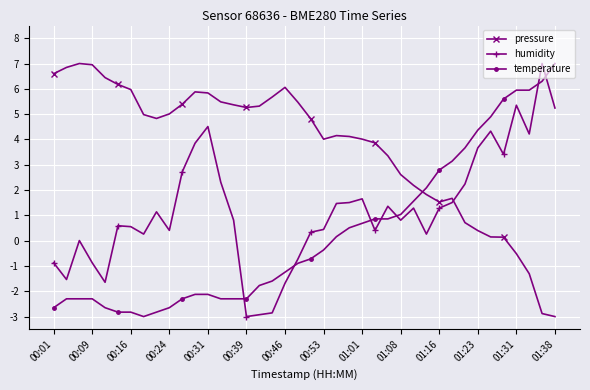

List the series in order of their overall mean, lowest first.

temperature, humidity, pressure